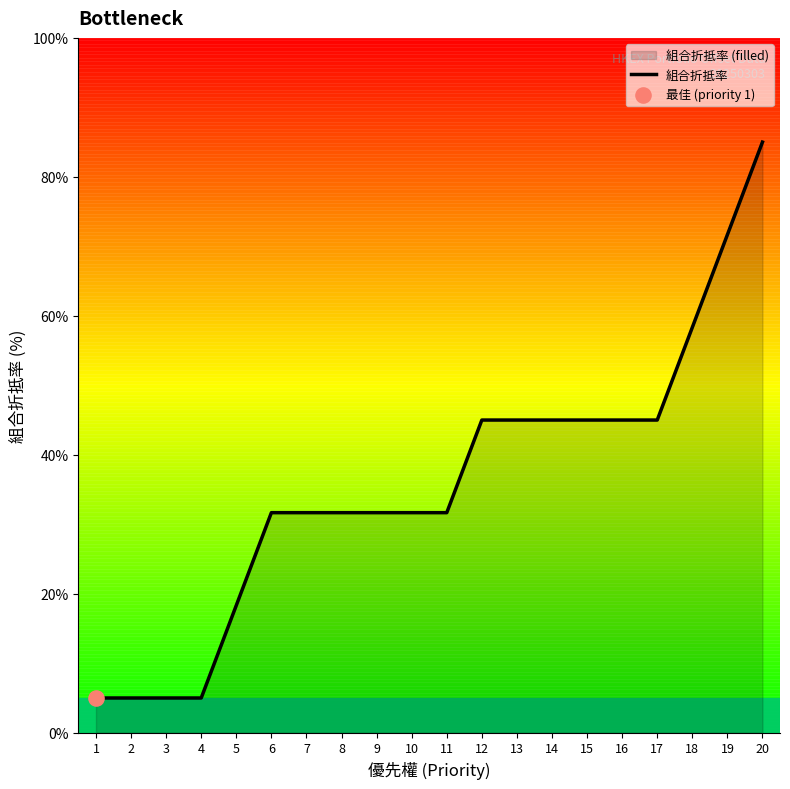

Between 17 and 14, which is larger?

17